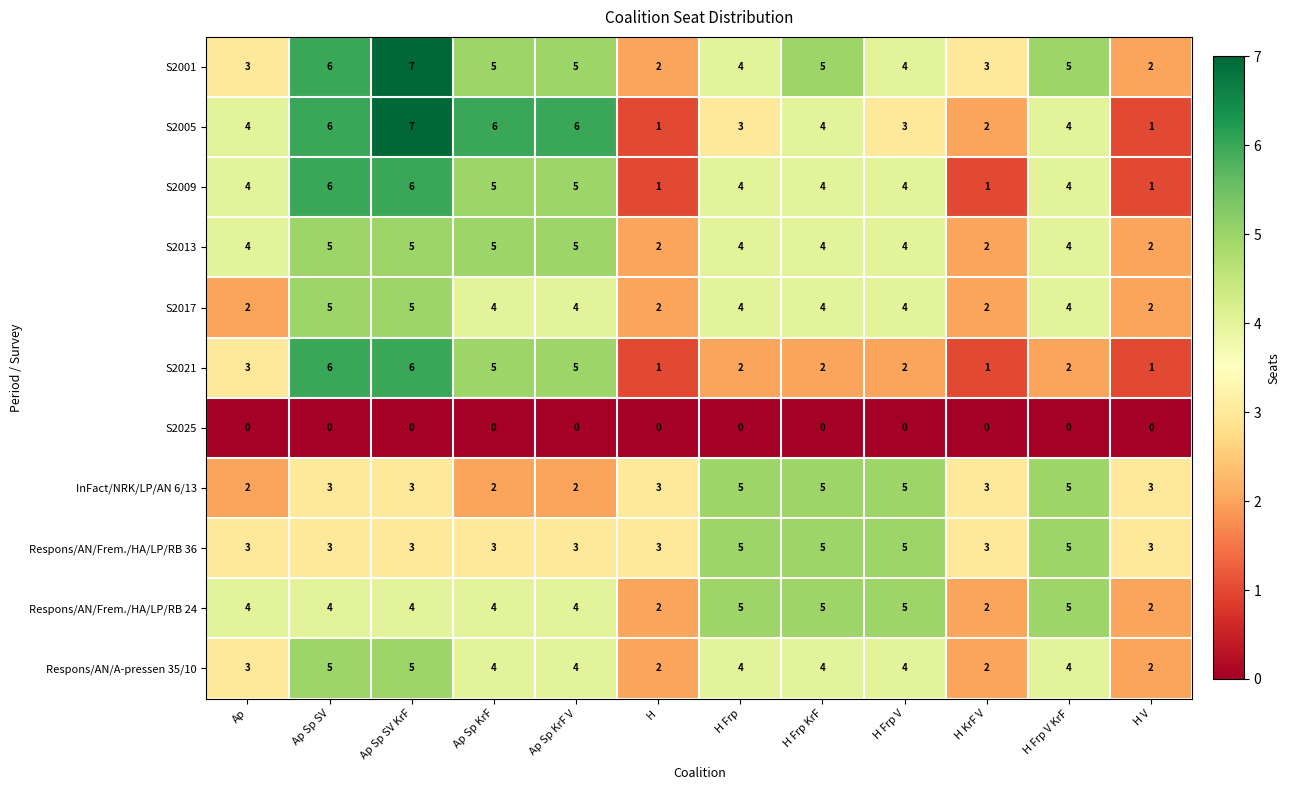

At how many categories does at least one series exceed 2?

12